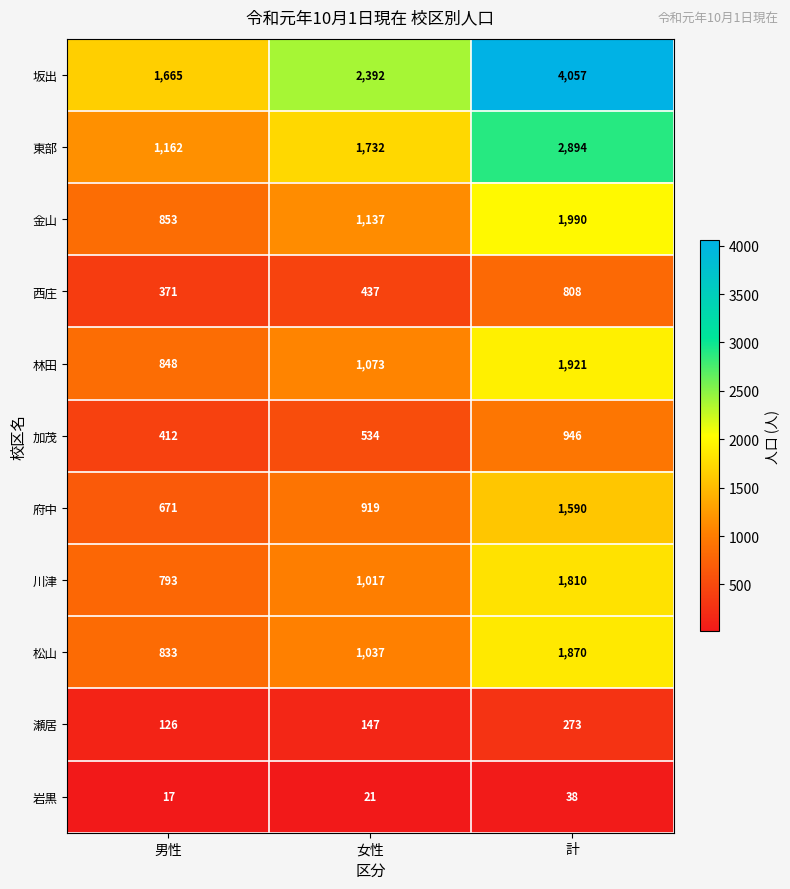

The 加茂 series shows 534 at 女性. True or false?

True